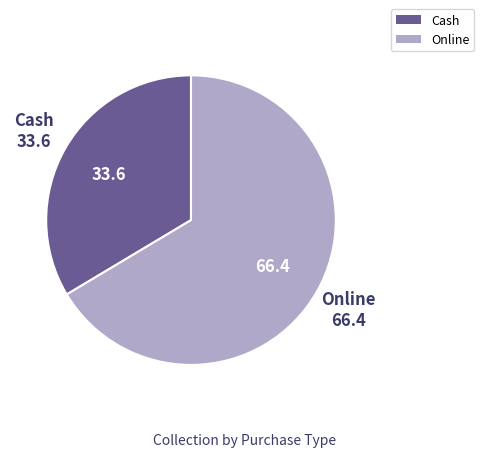

Rank the categories by value from highest to lowest.

Online, Cash